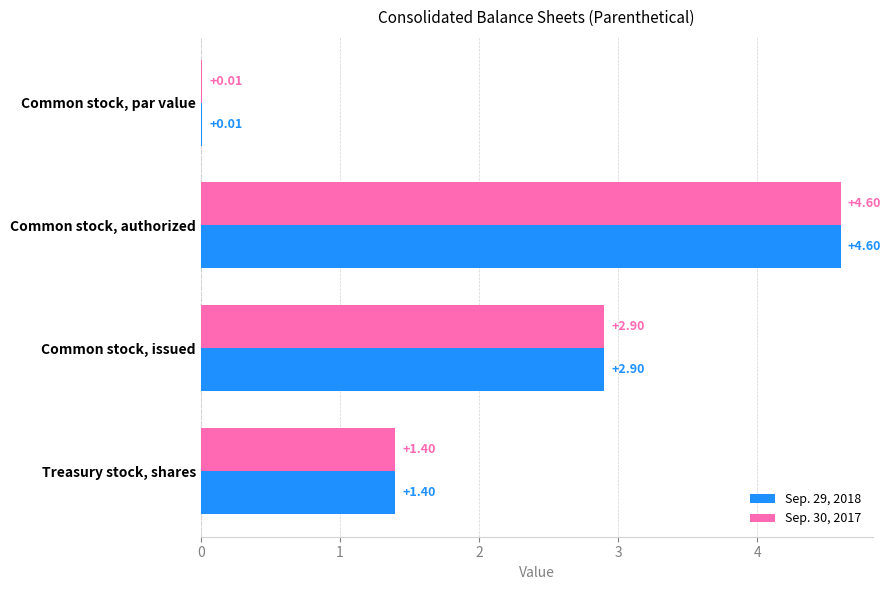

At which category is the sum across all series the highest?

Common stock, authorized